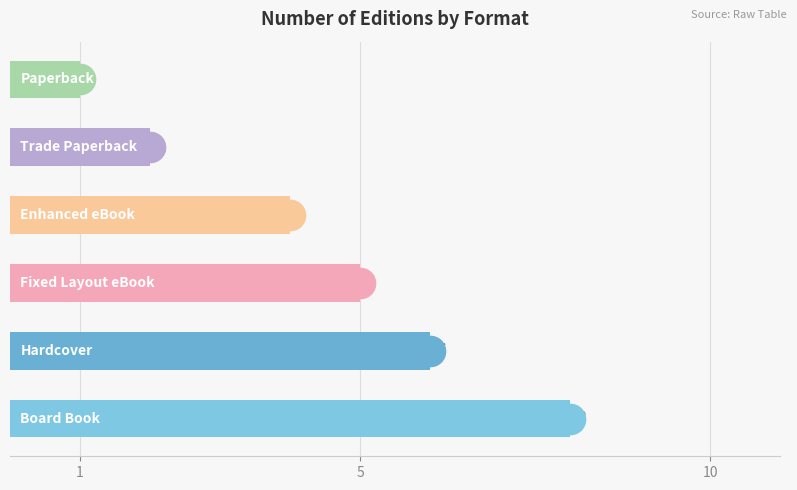

How many values are between 2 and 6?

4